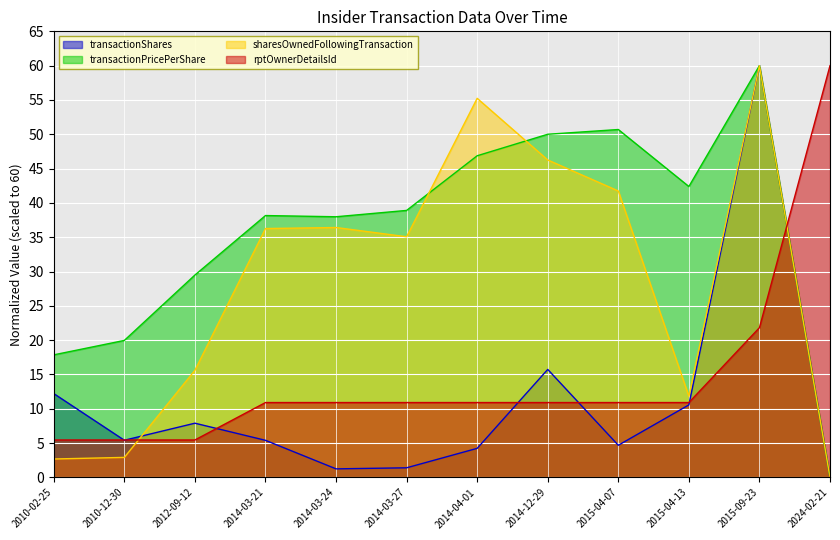

What is the difference between the maximum and second lowest values in the sharesOwnedFollowingTransaction series?

57.3